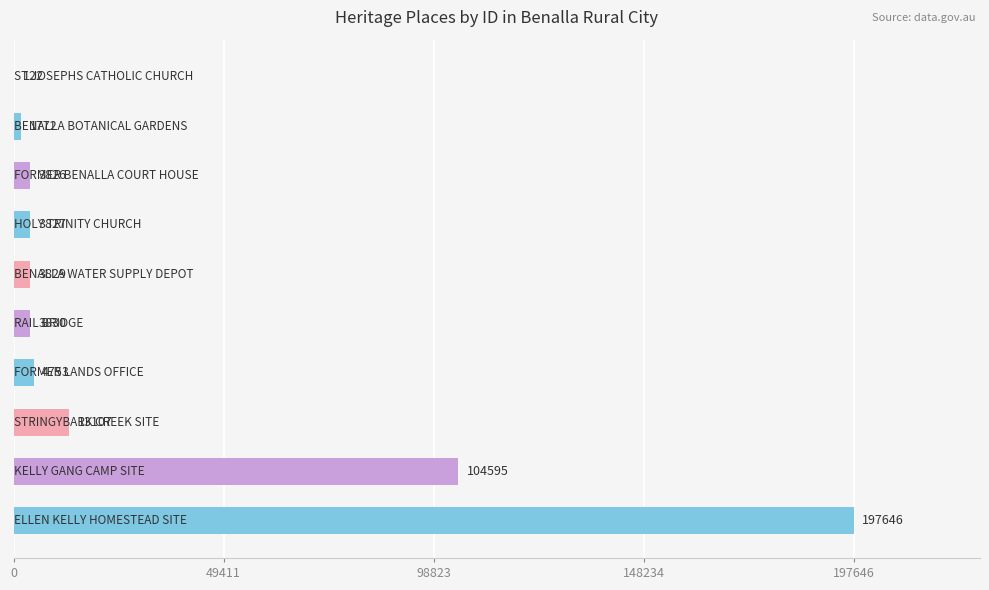

What is the greatest value displayed?

197646